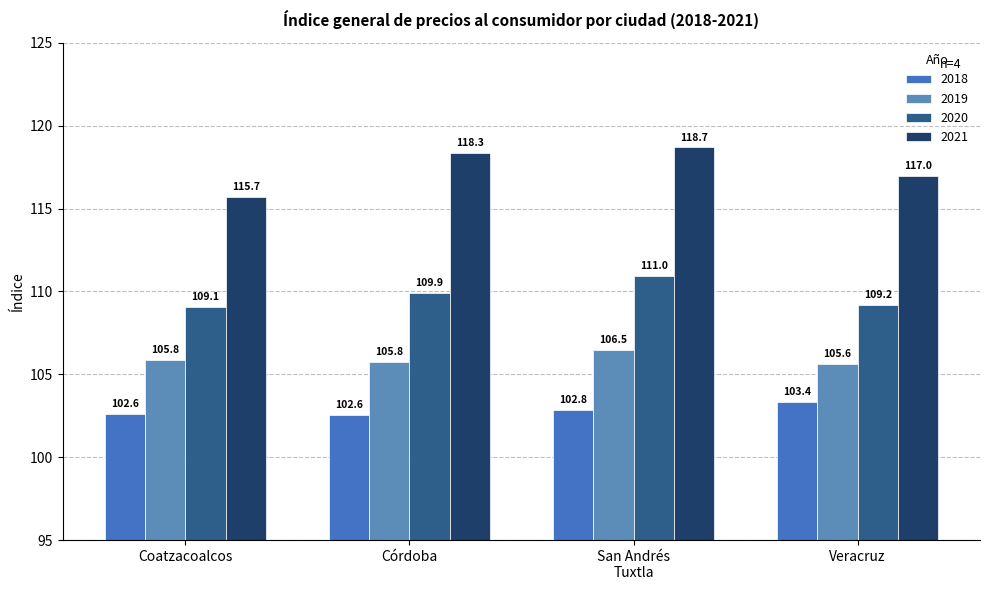

Which category has the highest value in the 2020 series?

San Andrés
Tuxtla